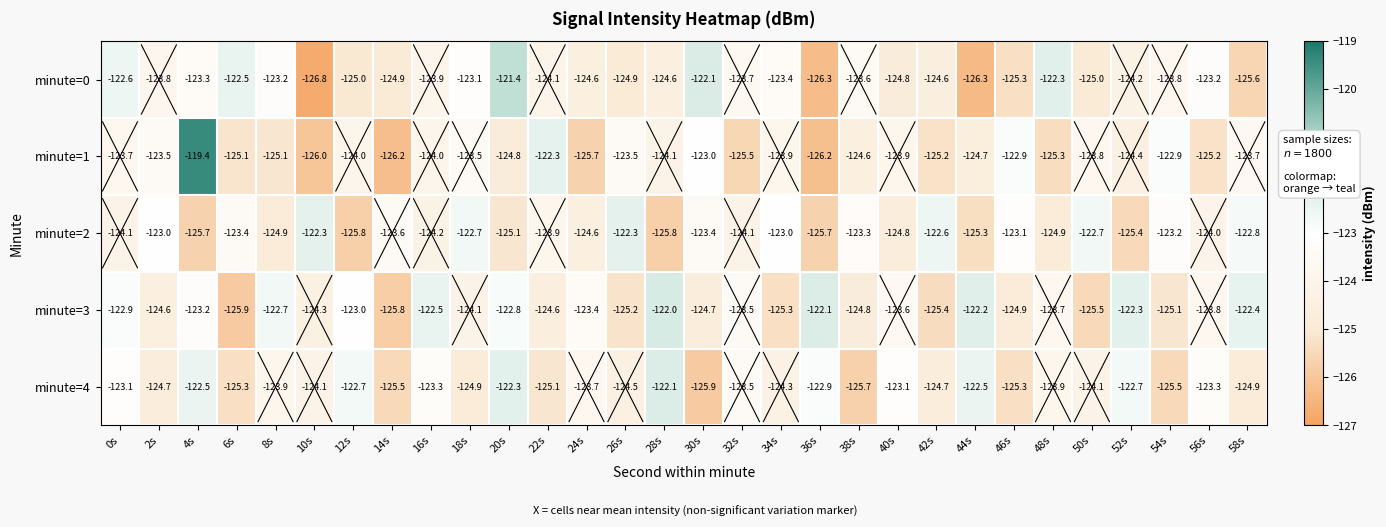

What is the maximum value shown in the chart?

-119.4